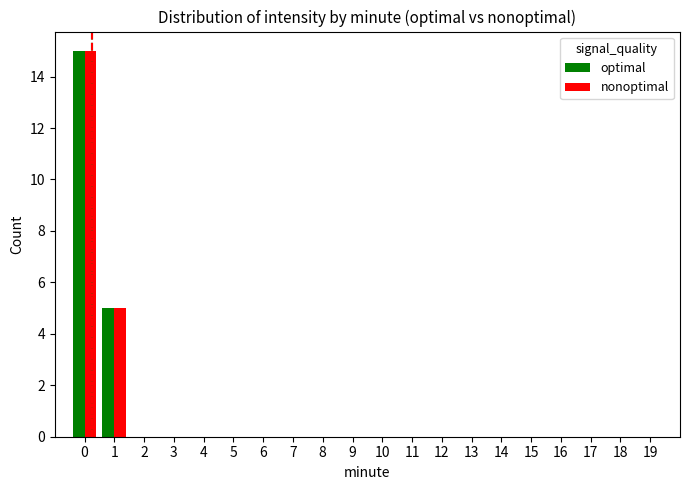

What is the maximum value shown in the chart?

15